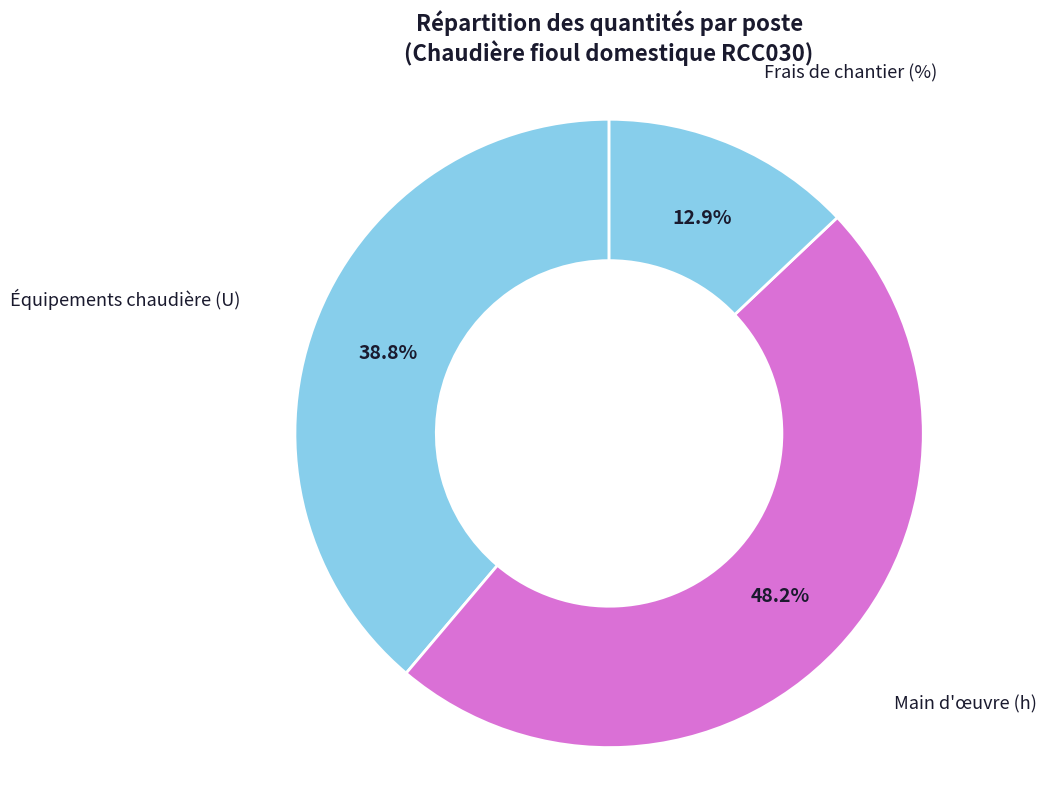

Does any single category account for the majority?

No